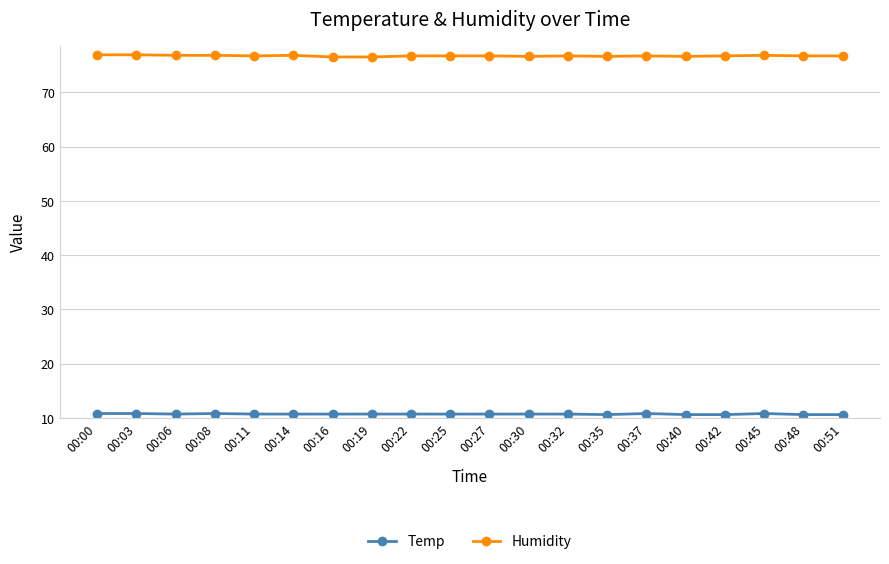

True or false: Humidity has a value of 76.7 at 00:48.

True